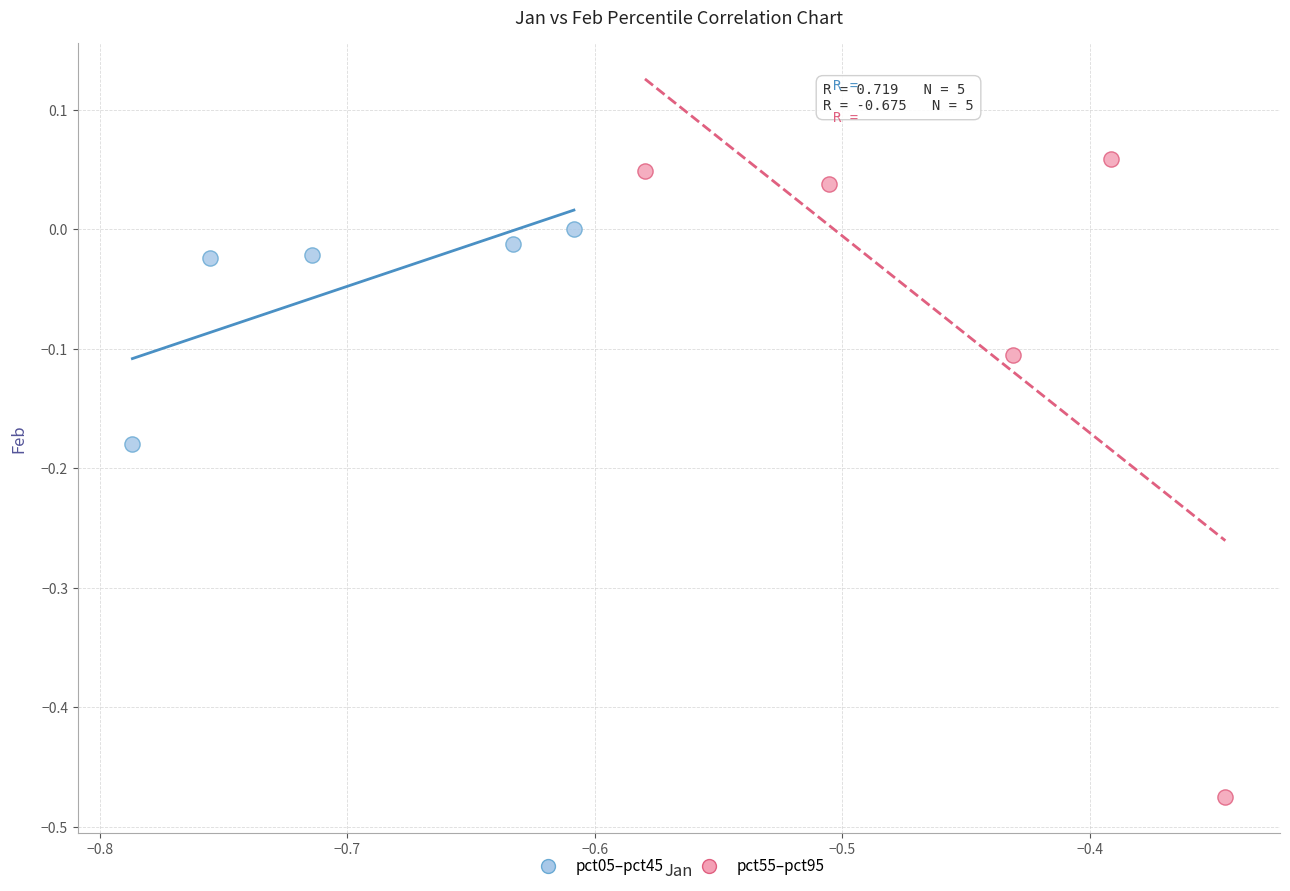

Which series reaches the minimum Y coordinate?

pct55–pct95